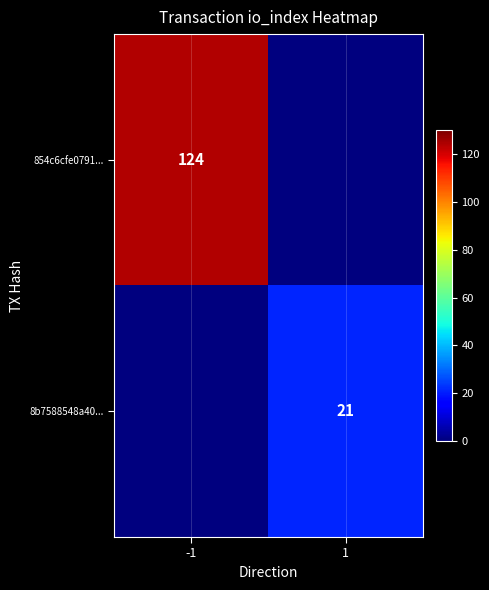

The value of 8b7588548a40... at 1 is 35. True or false?

False